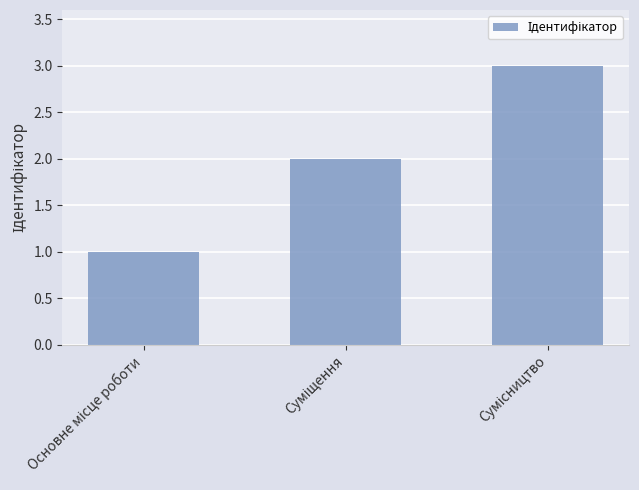

What is the difference between the maximum and second lowest values?

1